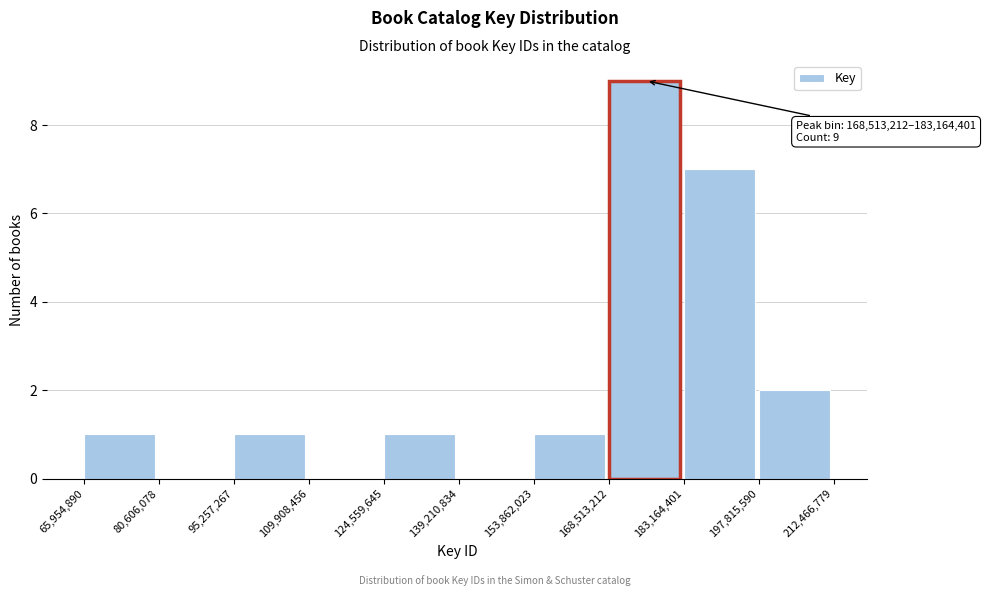

Which range on the x-axis has the tallest bar?

168,513,212 to 183,164,401